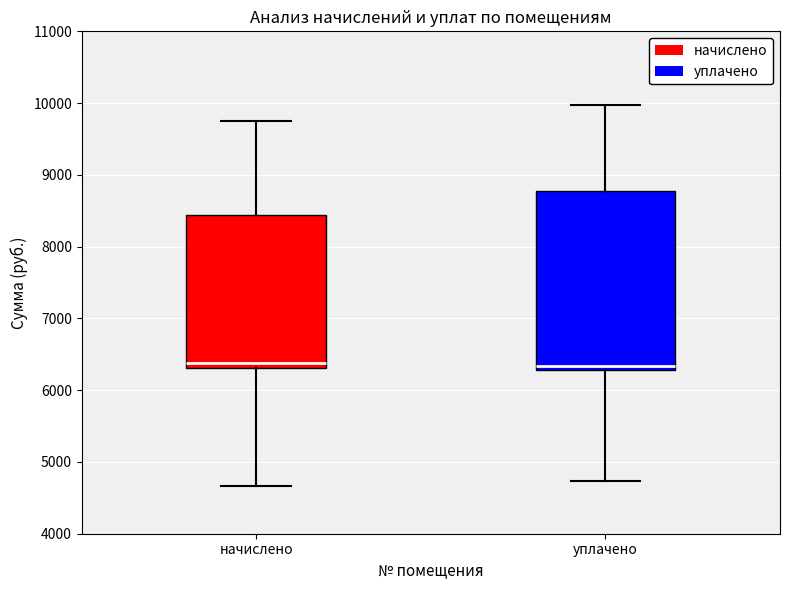

Which box is the tallest, from its lower edge to its upper edge?

уплачено